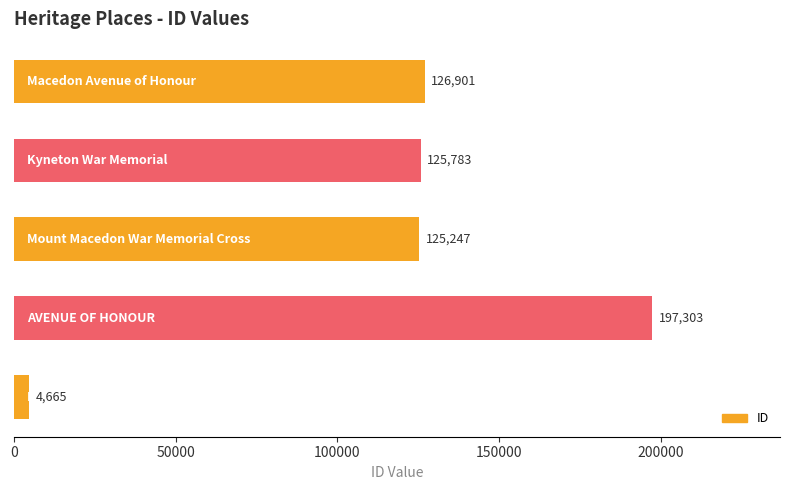

What is the sum of all values?

579899